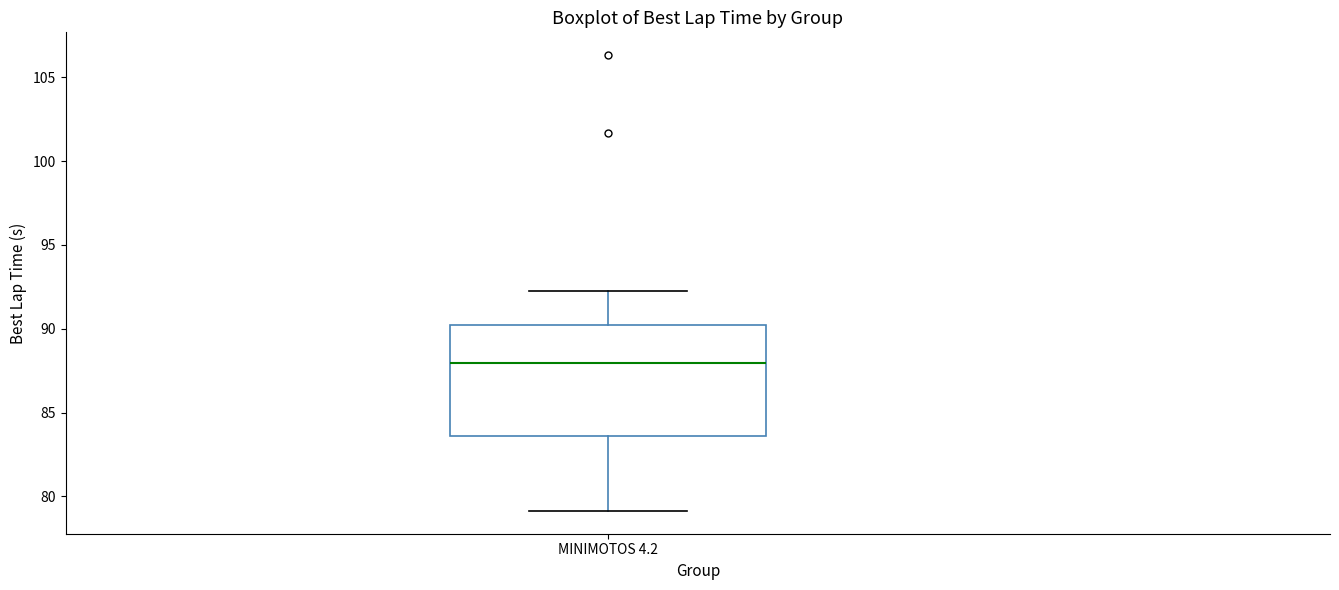

Read this box plot against the y-axis: the position of the median line, the range covered by the box, and the ends of both whiskers. The values are not printed on the chart, so give them approximately, as read against the axis.

median 88.0, box 83.5 to 90.0, whiskers 79.0 to 92.5